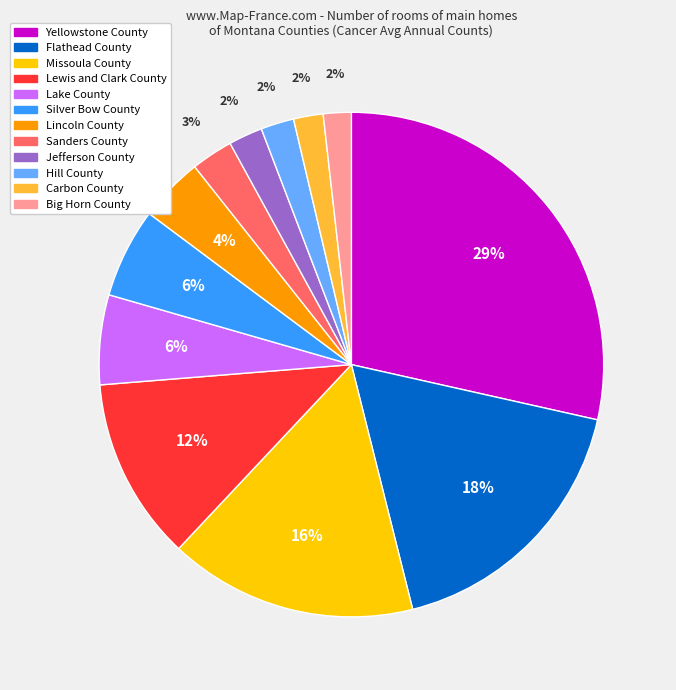

Count the number of slices in the pie.

12